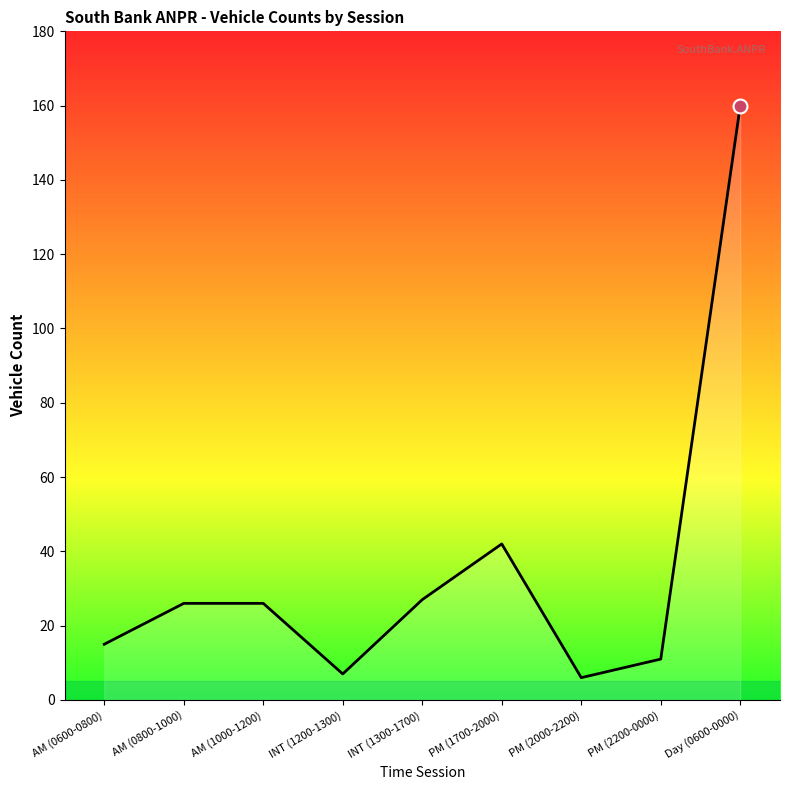

What is the difference between the second highest and second lowest values?

35